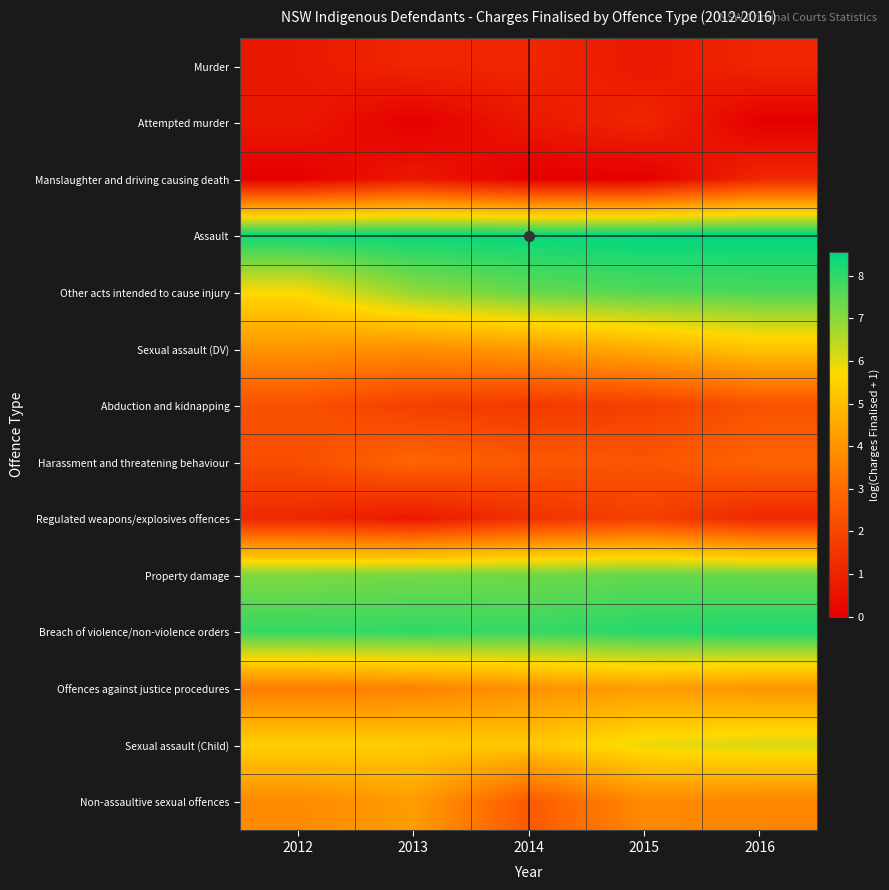

At which category is the sum across all series the highest?

2016